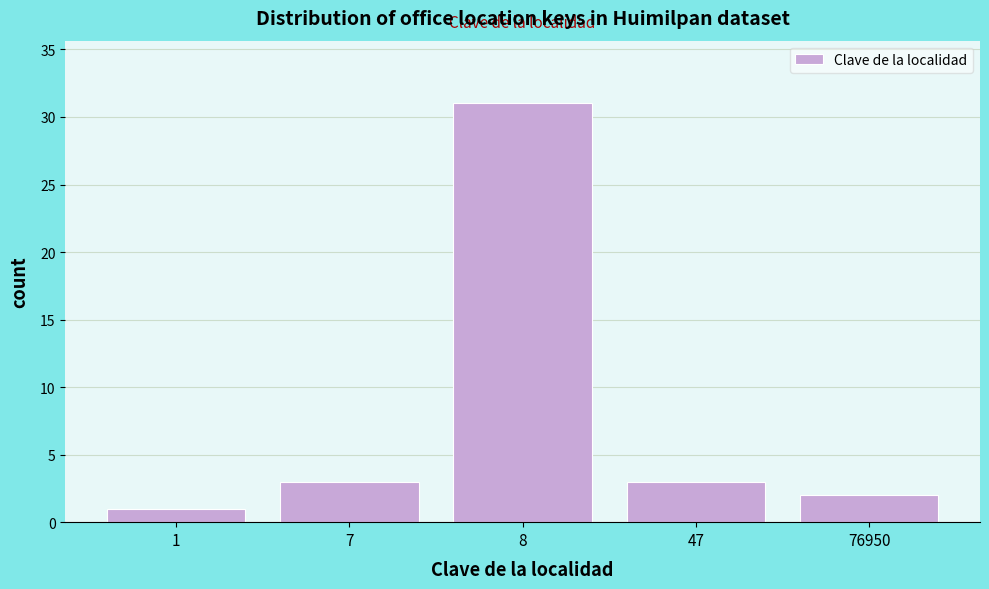

Reading left to right, transcribe all the data shown in this chart.

1=1	7=3	8=31	47=3	76950=2